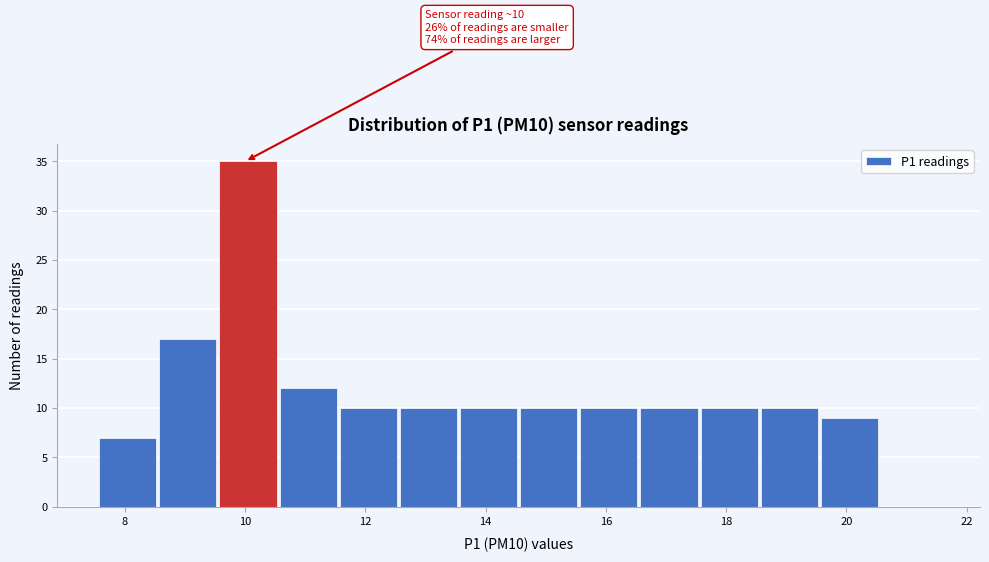

Over which range of the x-axis is the bar tallest?

9.55 to 10.55